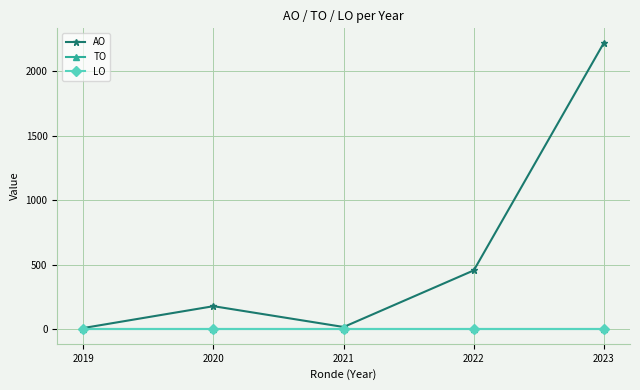

Which category has the lowest value across all series?

2019